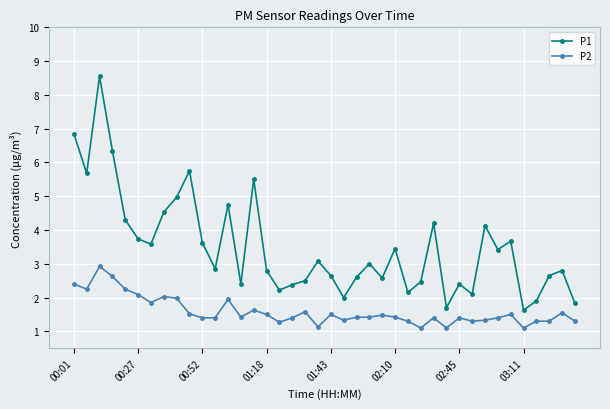

True or false: P1 has more than 0 points higher than both neighbors.

True